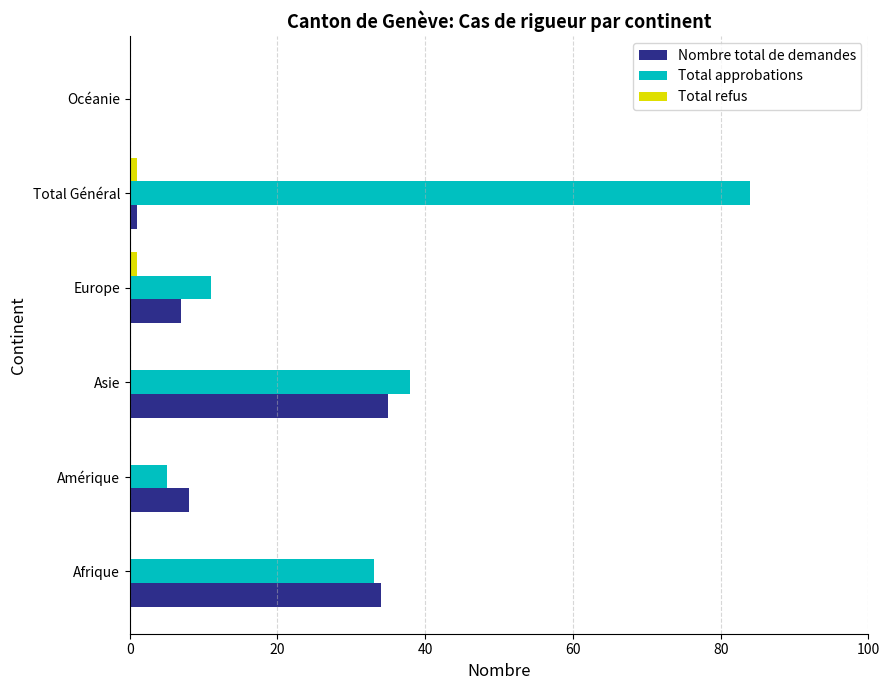

How many positive values does the Total approbations series have?

5